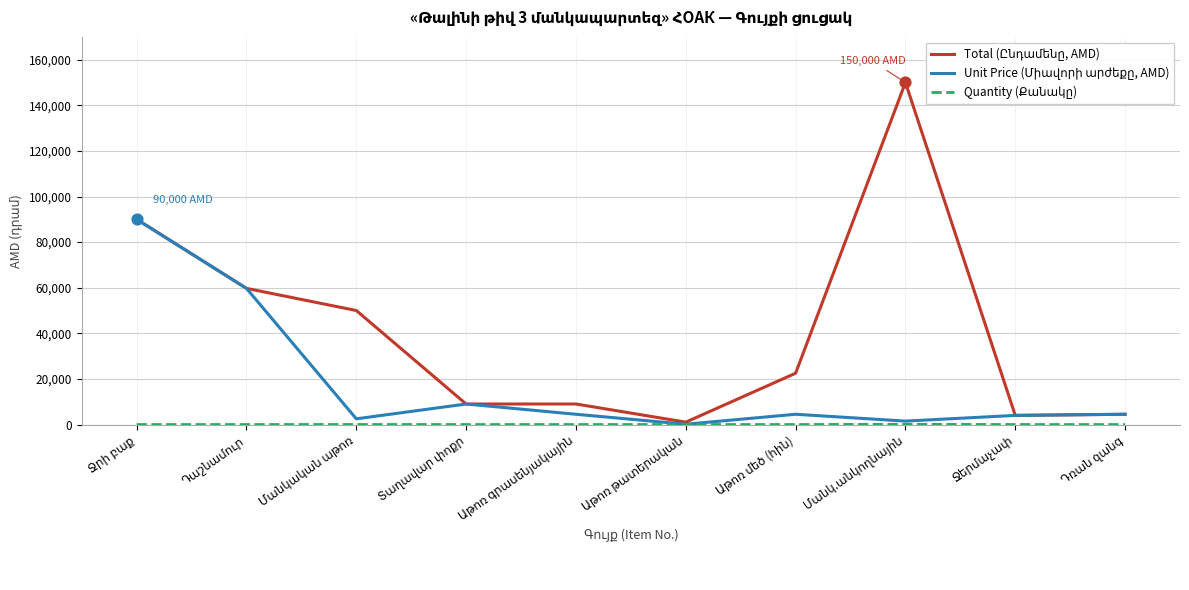

Which series has the largest total across all categories?

Total (Ընդամենը, AMD)